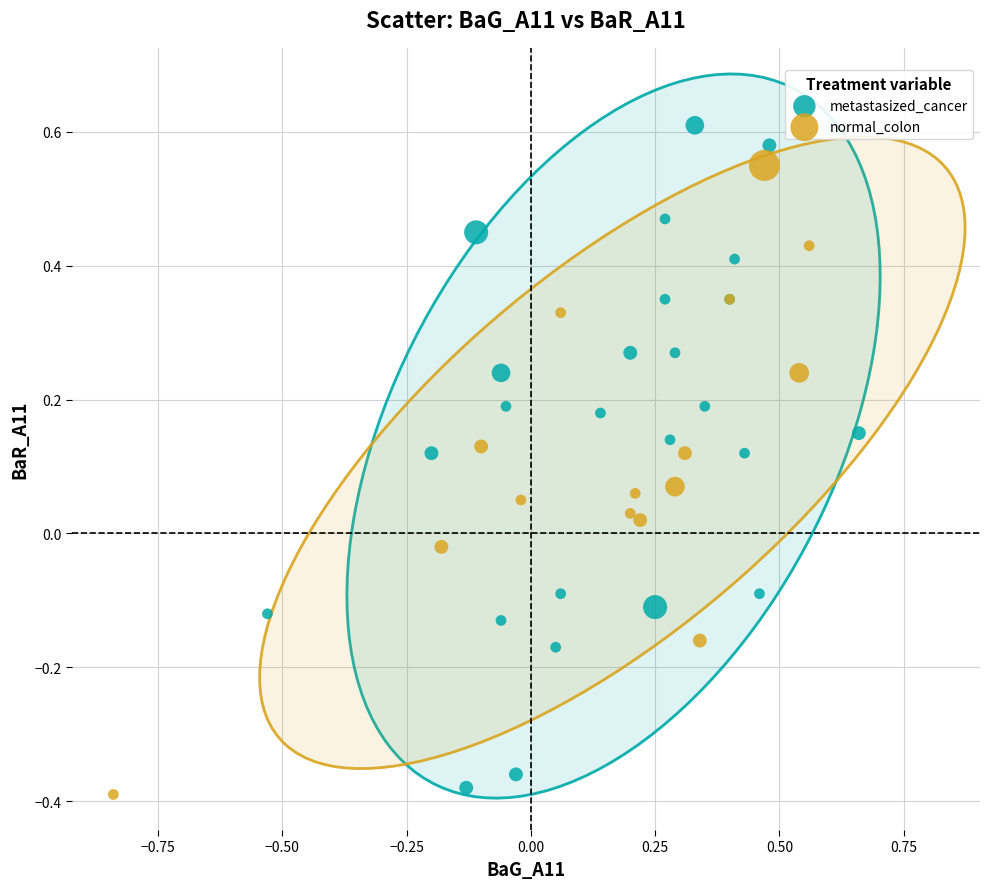

What are all the series names shown in the legend?

metastasized_cancer, normal_colon